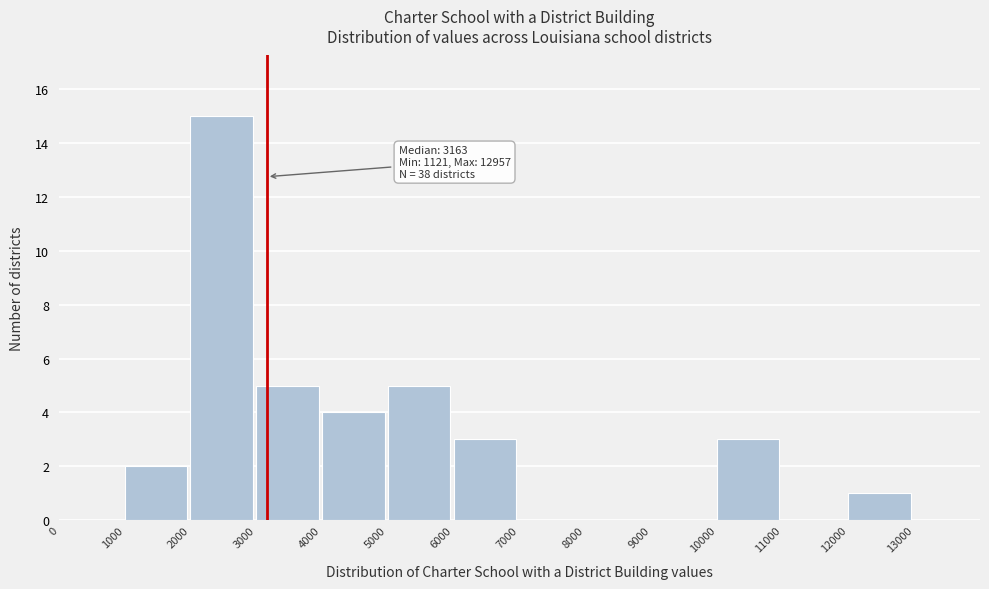

Which range on the x-axis has the tallest bar?

2000 to 3000